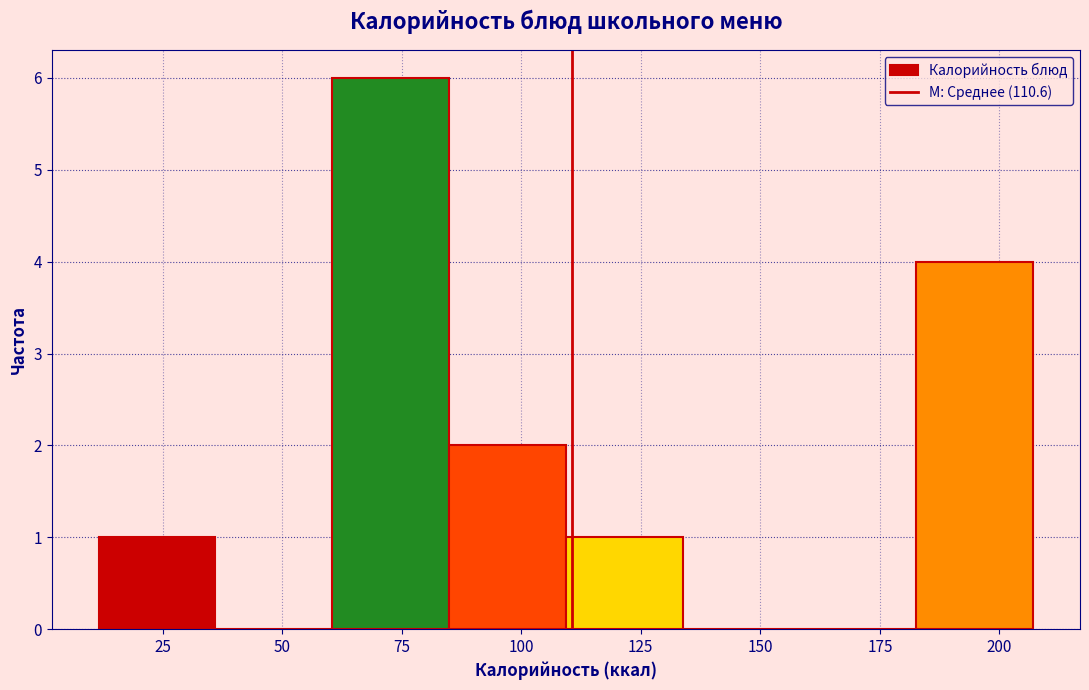

Over which range of the x-axis is the bar tallest?

60 to 85